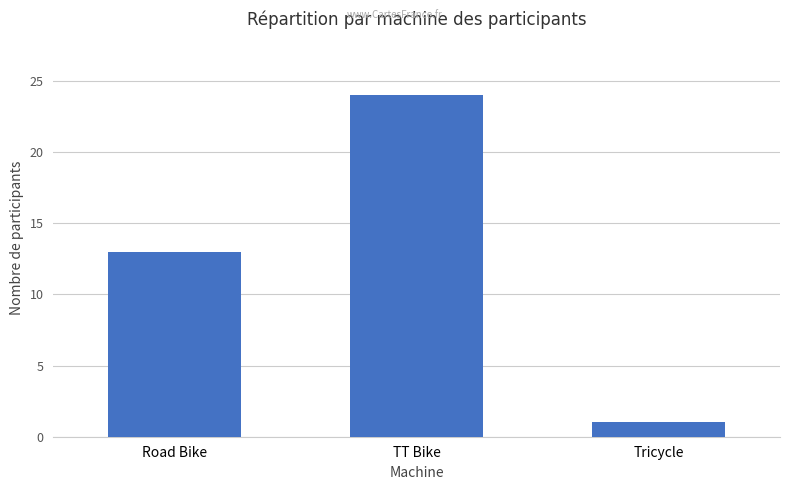

List the labels in order of value, largest first.

TT Bike, Road Bike, Tricycle